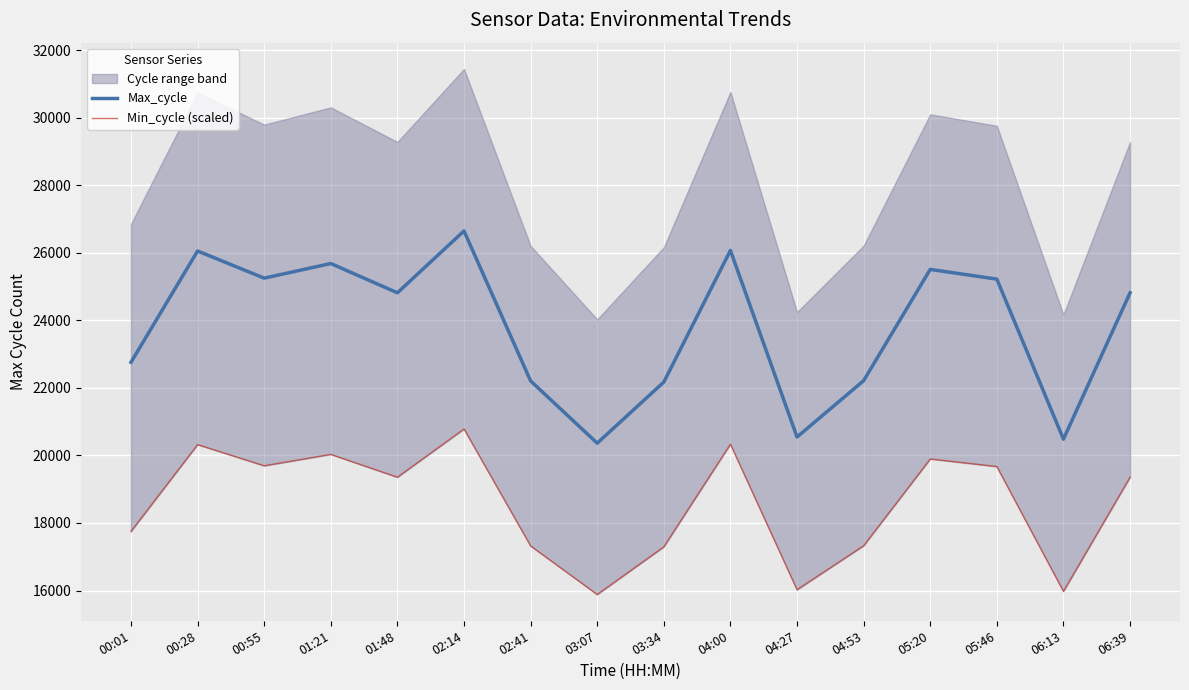

At how many categories does at least one series exceed 18389?

16